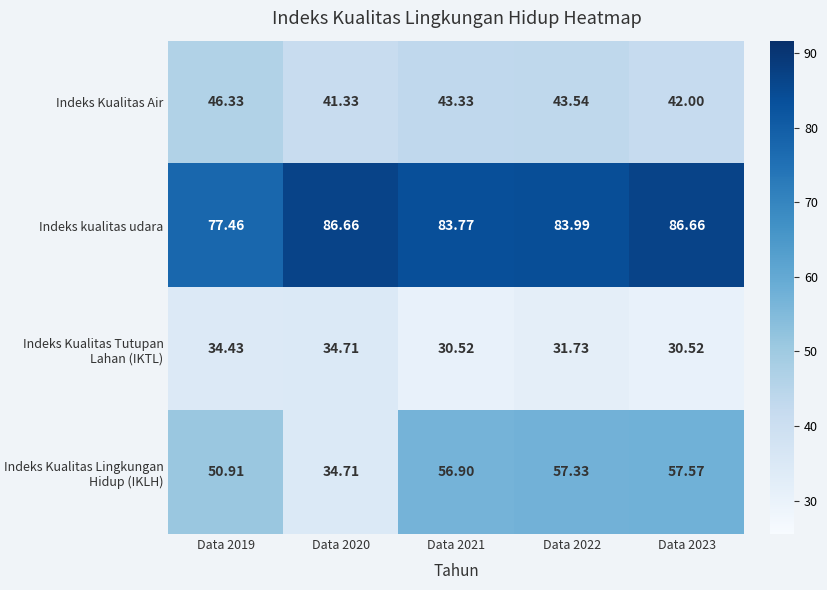

Which series has the largest total across all categories?

Indeks kualitas udara